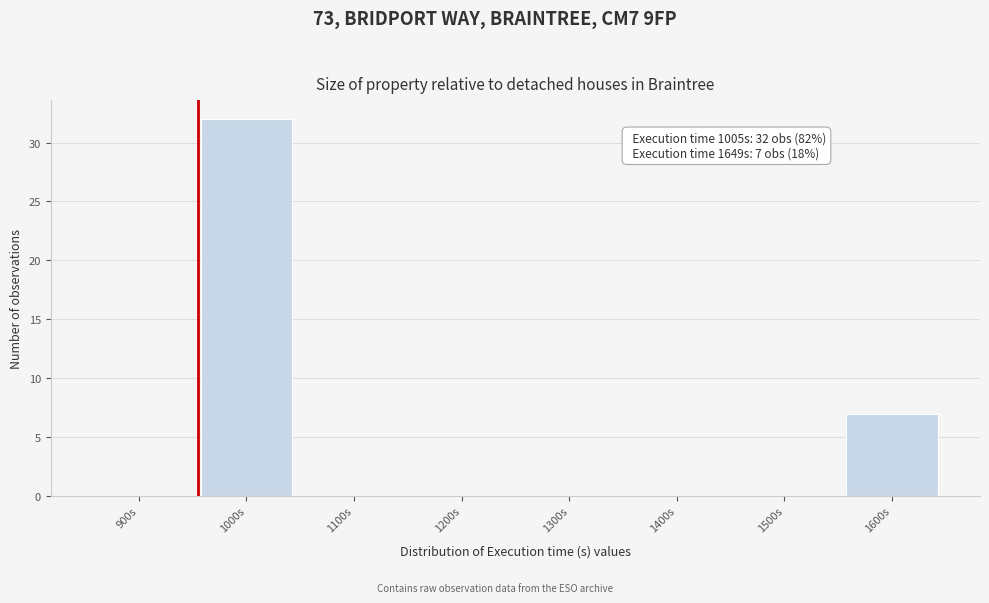

Reading left to right, transcribe all the data shown in this chart.

900s=0	1000s=32	1100s=0	1200s=0	1300s=0	1400s=0	1500s=0	1600s=7